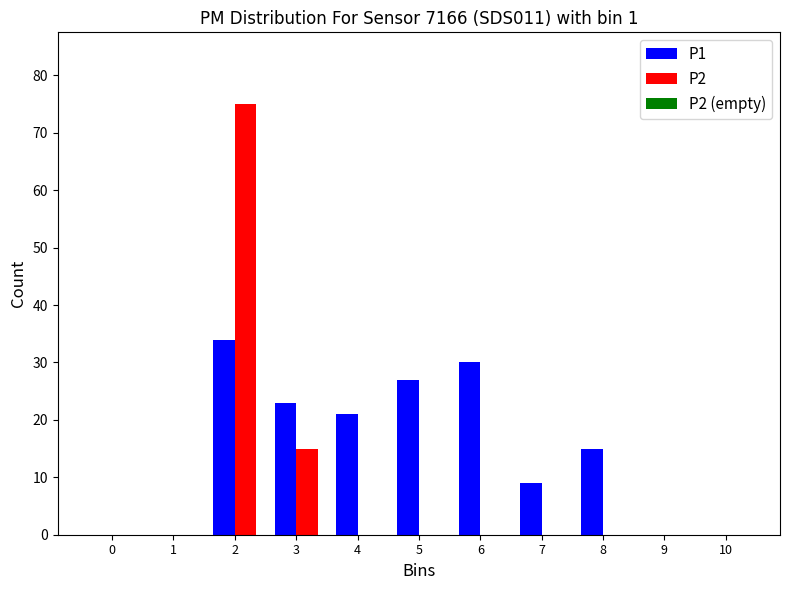

Reading right to left, extract all data points from this chart.

P1: 10=0	9=0	8=15	7=9	6=30	5=27	4=21	3=23	2=34	1=0	0=0
P2: 10=0	9=0	8=0	7=0	6=0	5=0	4=0	3=15	2=75	1=0	0=0